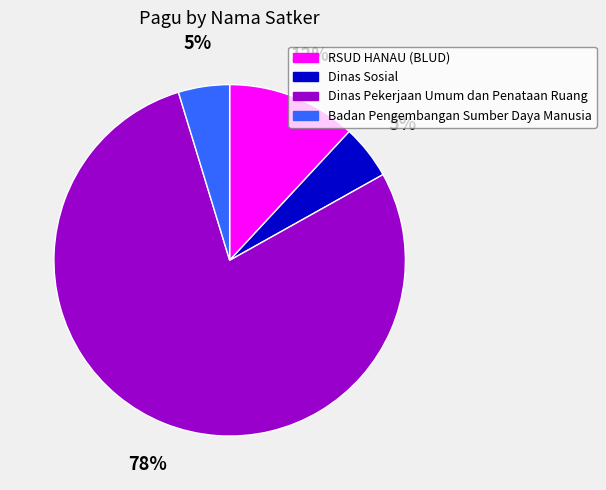

Which category has the biggest portion of the pie?

Dinas Pekerjaan Umum dan Penataan Ruang